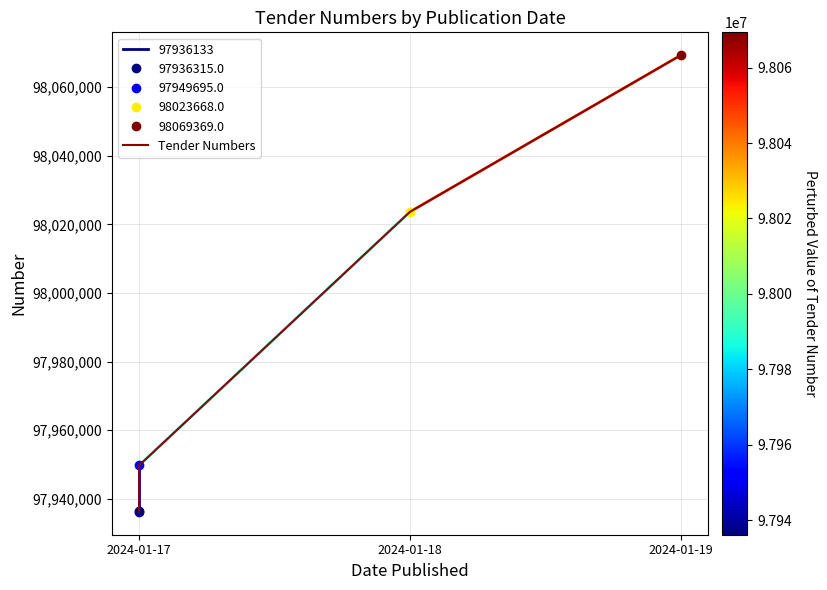

Does the chart display data point markers on the line(s)?

Yes